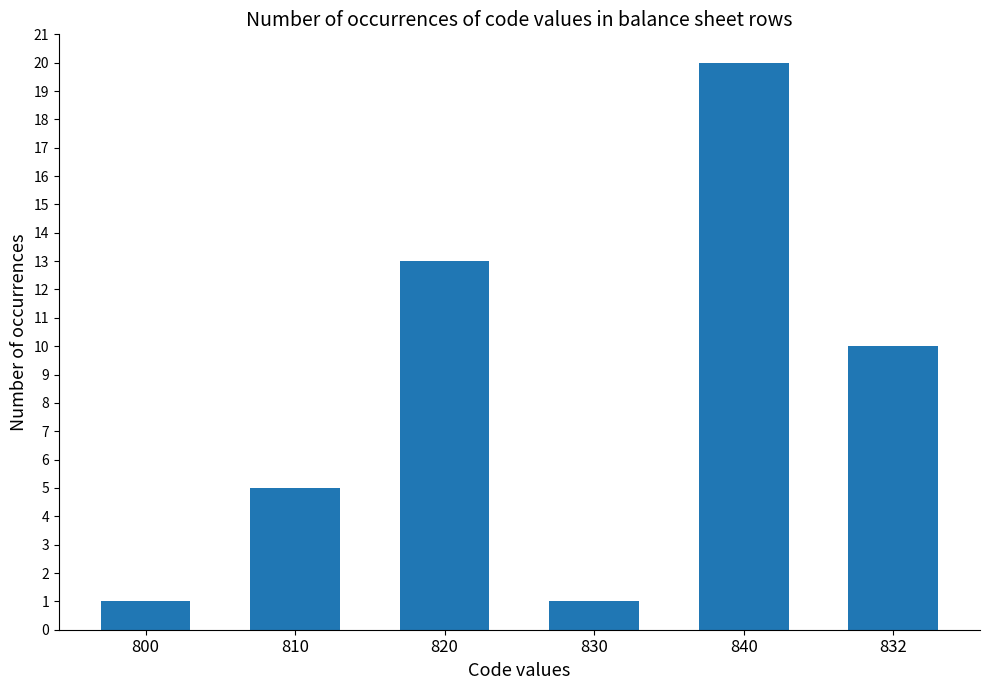

The chart shows a value of 32 at 840. True or false?

False